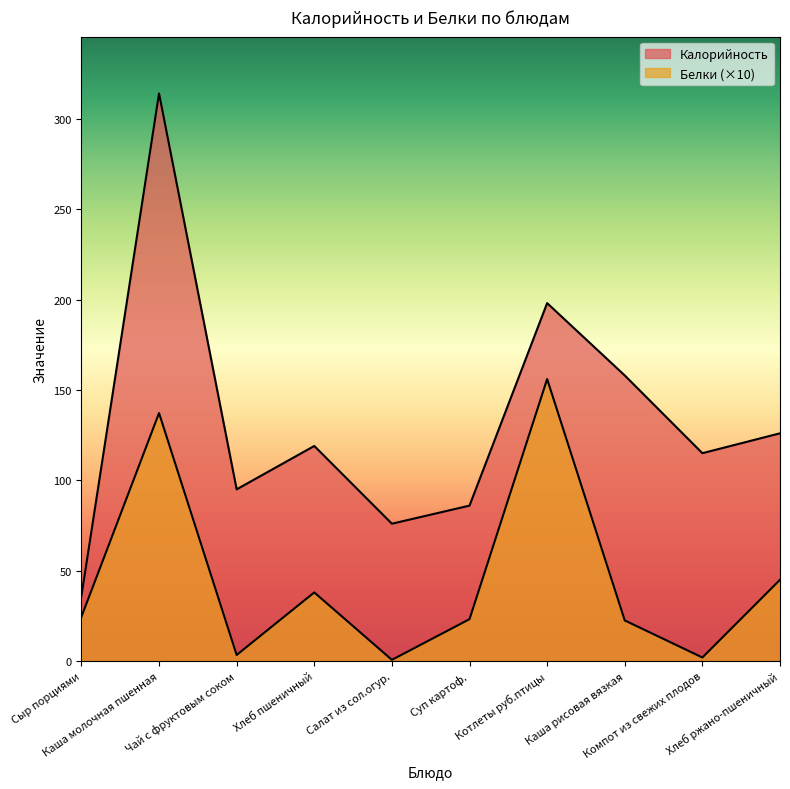

What is the difference between the highest and lowest values at Хлеб ржано-пшеничный?

81.0